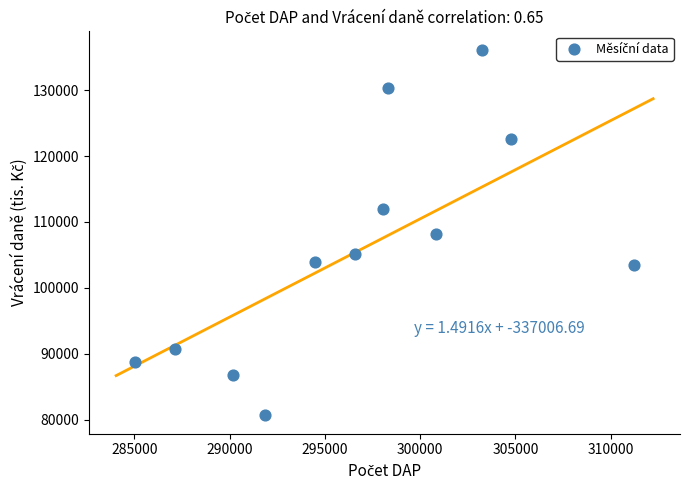

What is the average Y value?

105724.8